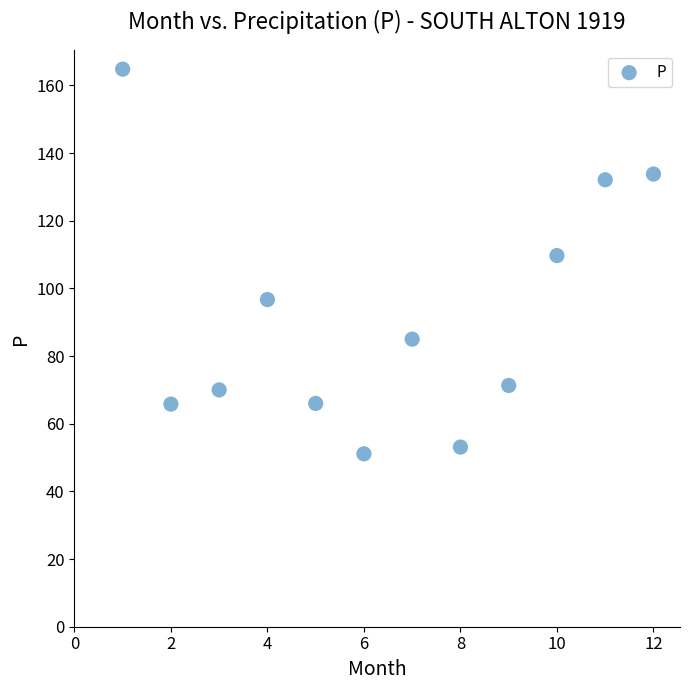

What Y value in the scatter plot is closest to 107?

109.7